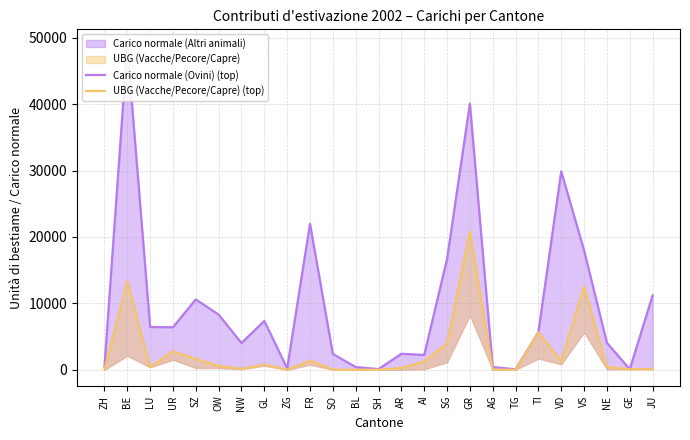

At how many categories does at least one series exceed 43990?

1